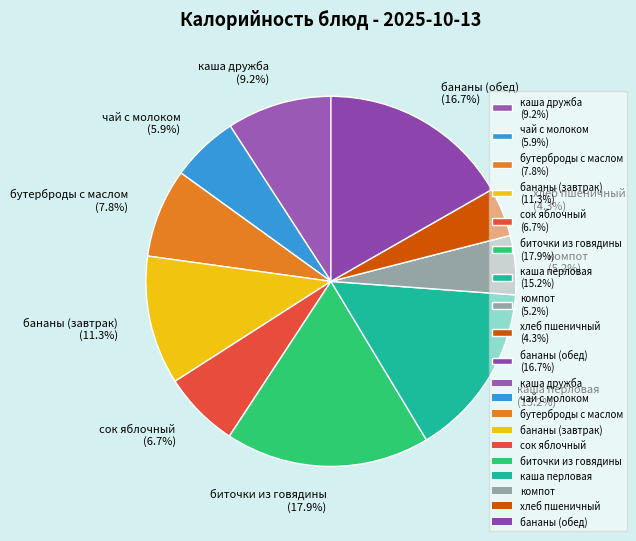

To the nearest percent, what portion does бутерброды с маслом represent?

8%